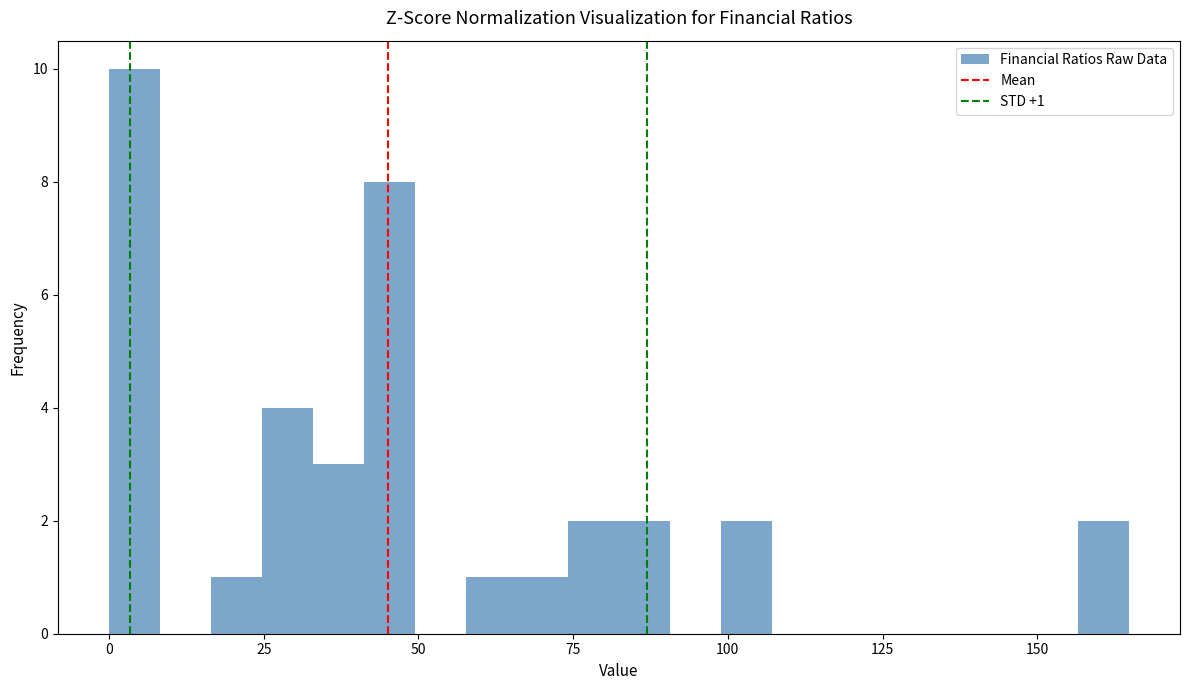

Read against the x-axis, roughly where is the centre of the tallest bar?

5